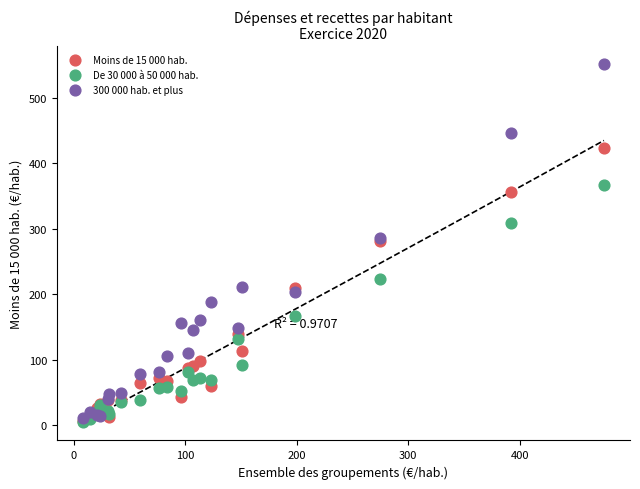

Which series has the widest spread of Y values?

300 000 hab. et plus